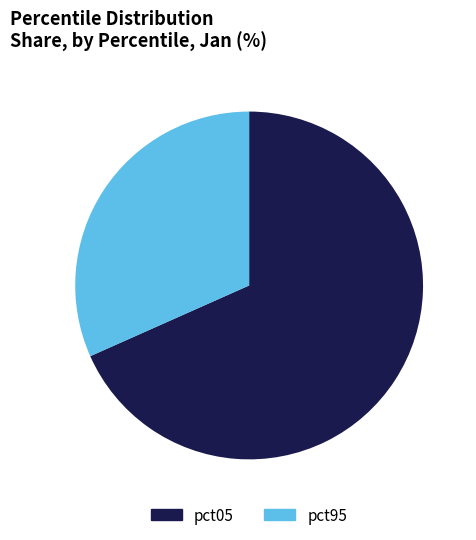

How many slices are in this pie chart?

2